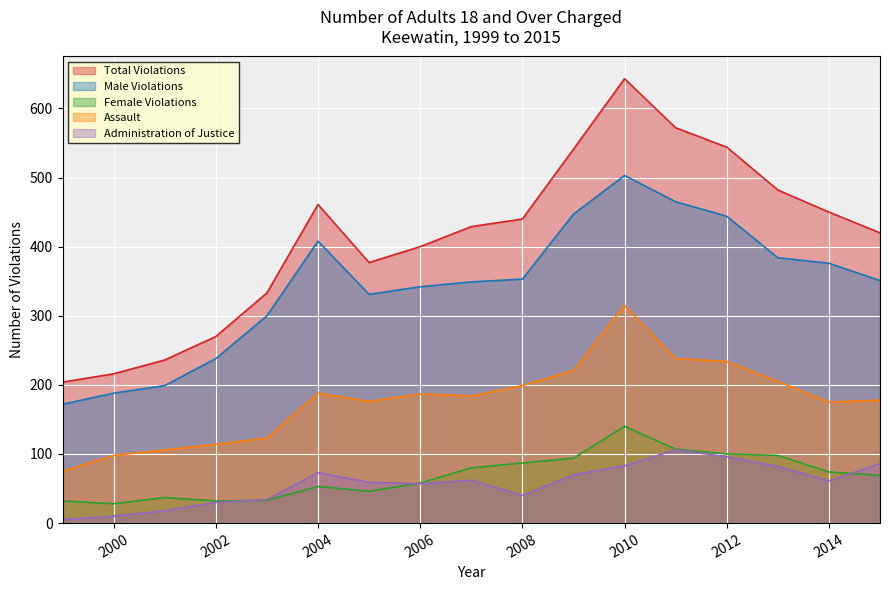

At which label does Assault reach its peak?

2010